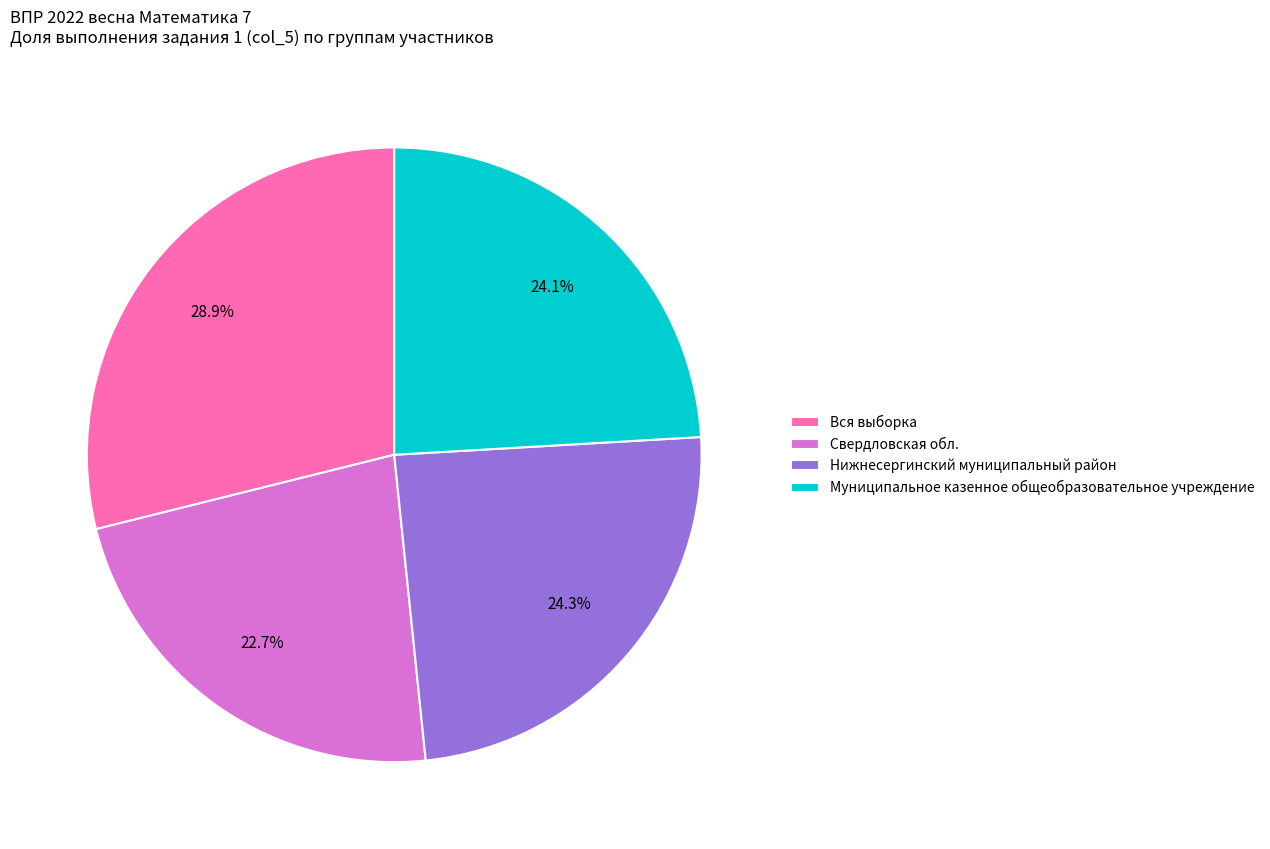

What percentage is the Свердловская обл. slice, to the nearest percent?

23%